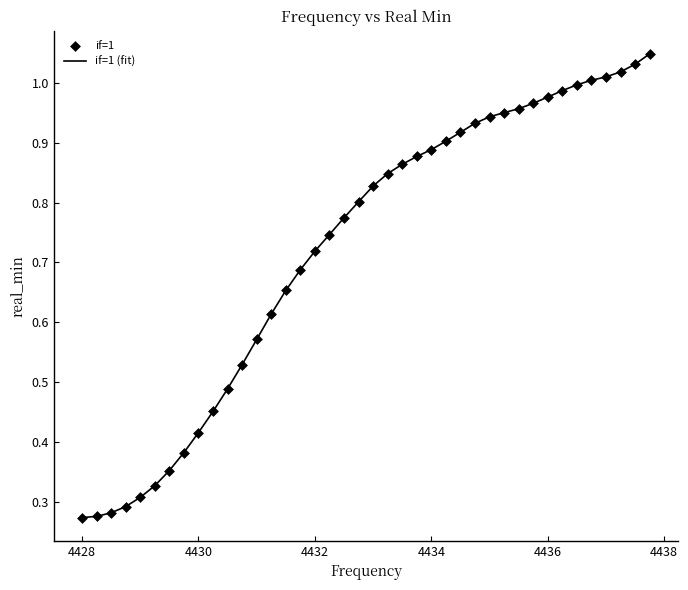

How many lines are shown in the chart?

1